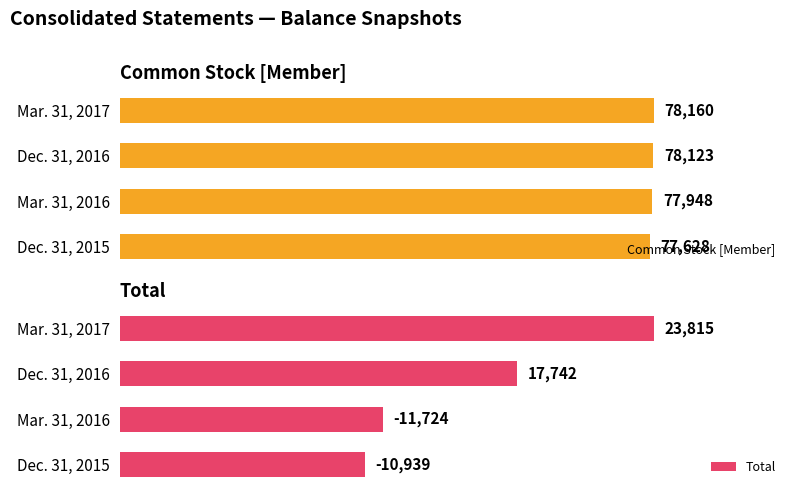

At which category is the sum across all series the highest?

3